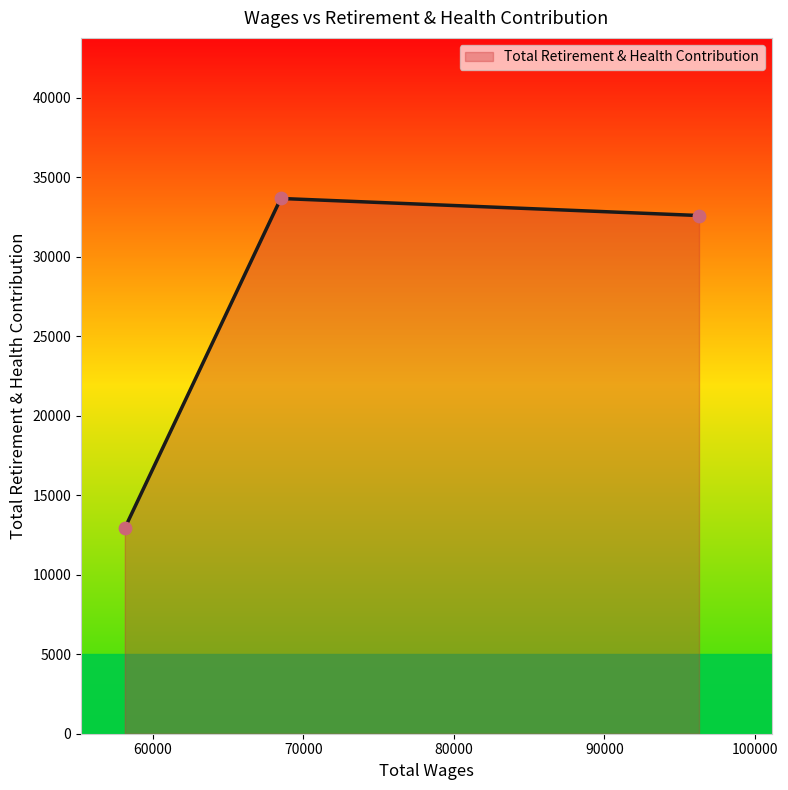

What is the difference between the maximum and second lowest values?

1073